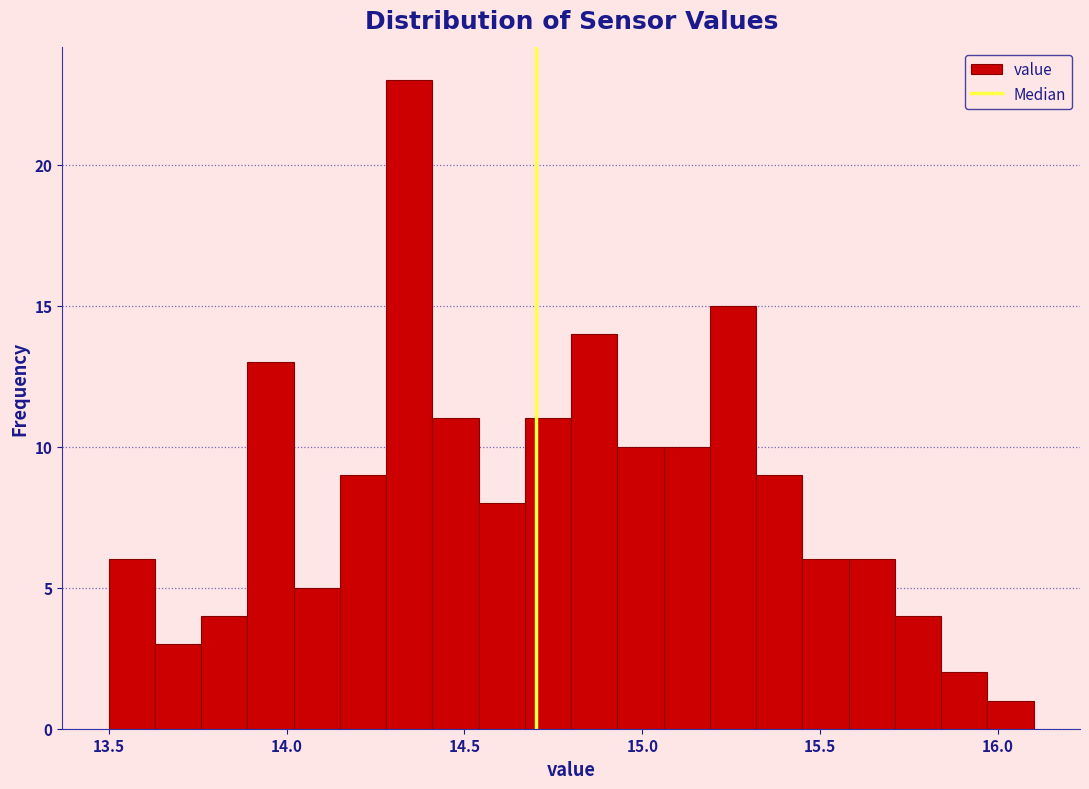

Read against the x-axis, roughly where is the centre of the tallest bar?

14.35